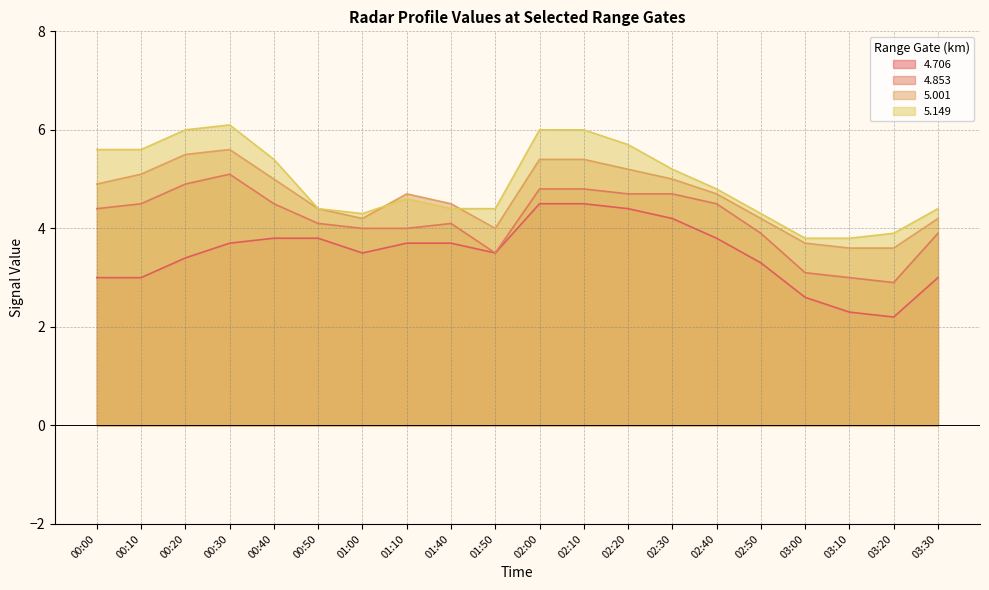

Which series has the largest total across all categories?

5.149